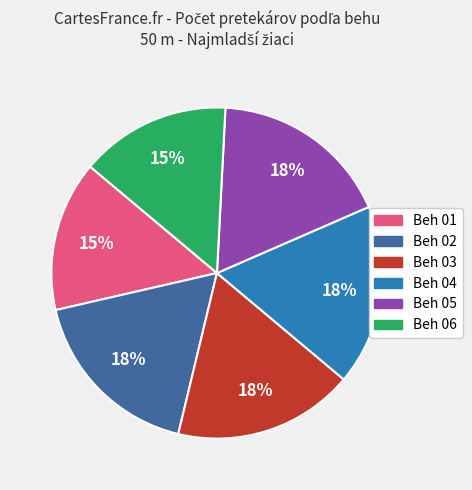

True or false: Beh 04 accounts for 30% of the total.

False